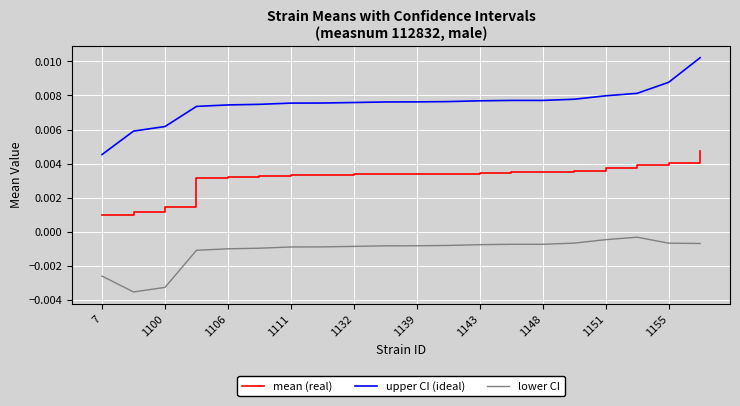

True or false: upper CI (ideal) and mean (real) intersect in this chart.

False